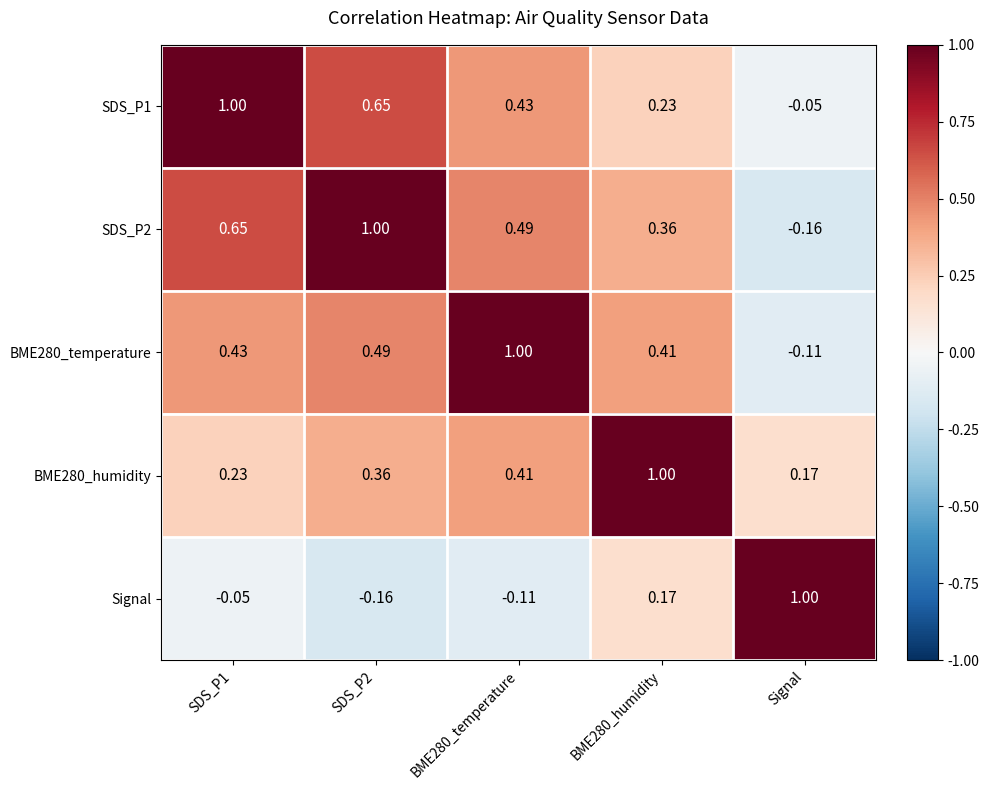

How many distinct data groups are displayed?

5